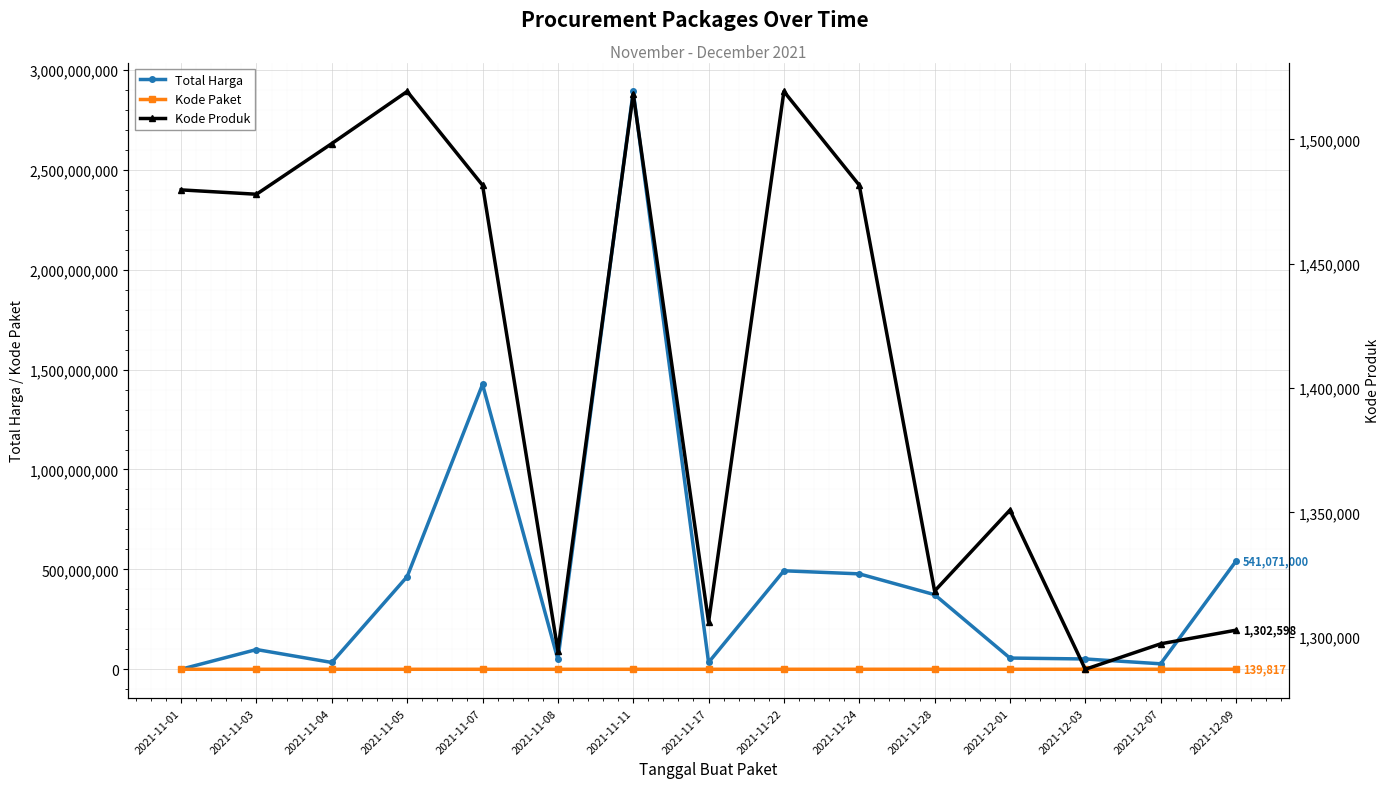

How many data points in Kode Paket are above 40112?

7